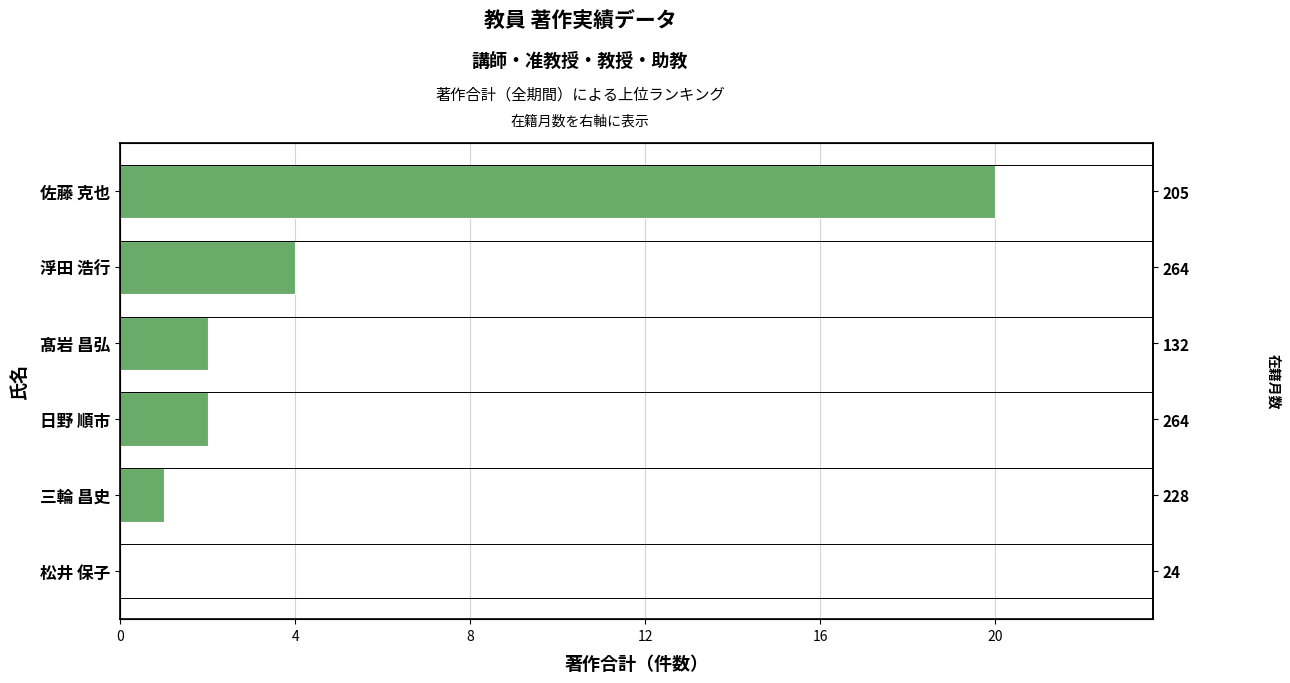

Are the bars grouped side by side (vs. stacked)?

No